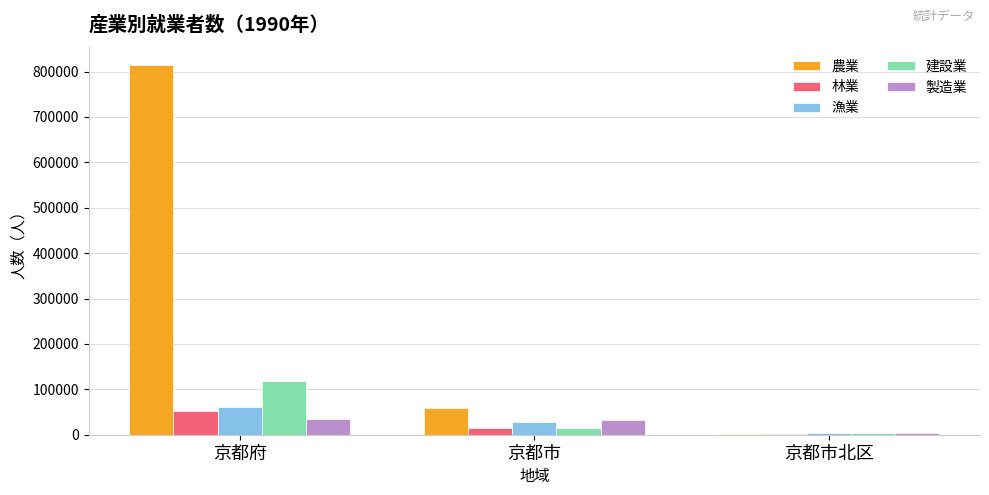

At which category is the sum across all series the highest?

京都府